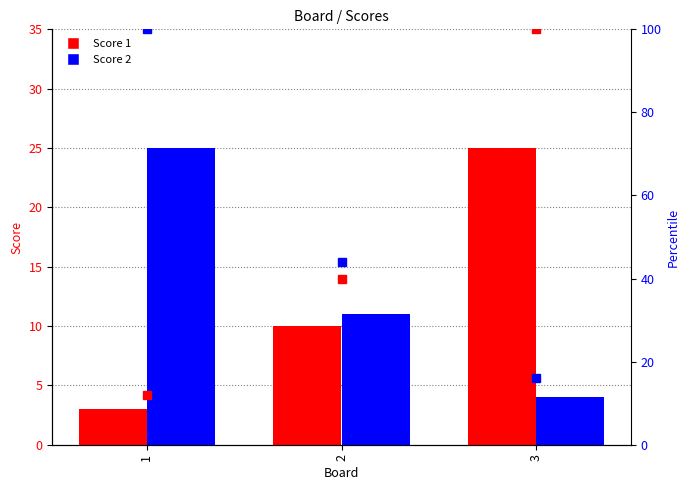

Which series changed the most between 2 and 3?

Score 1